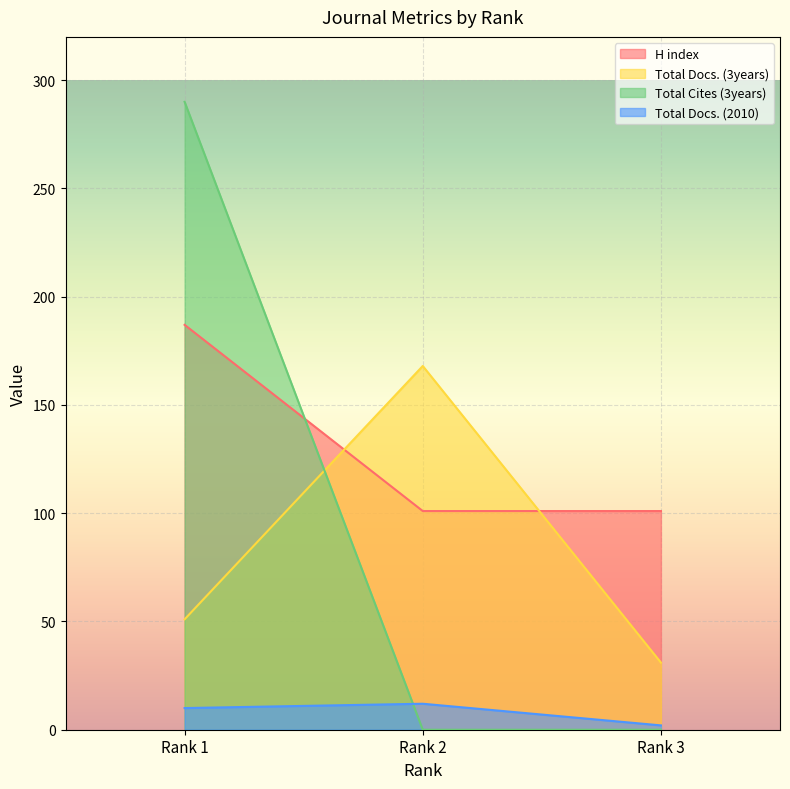

What value does the Total Docs. (3years) series have at Rank 2, to the nearest 10?

170